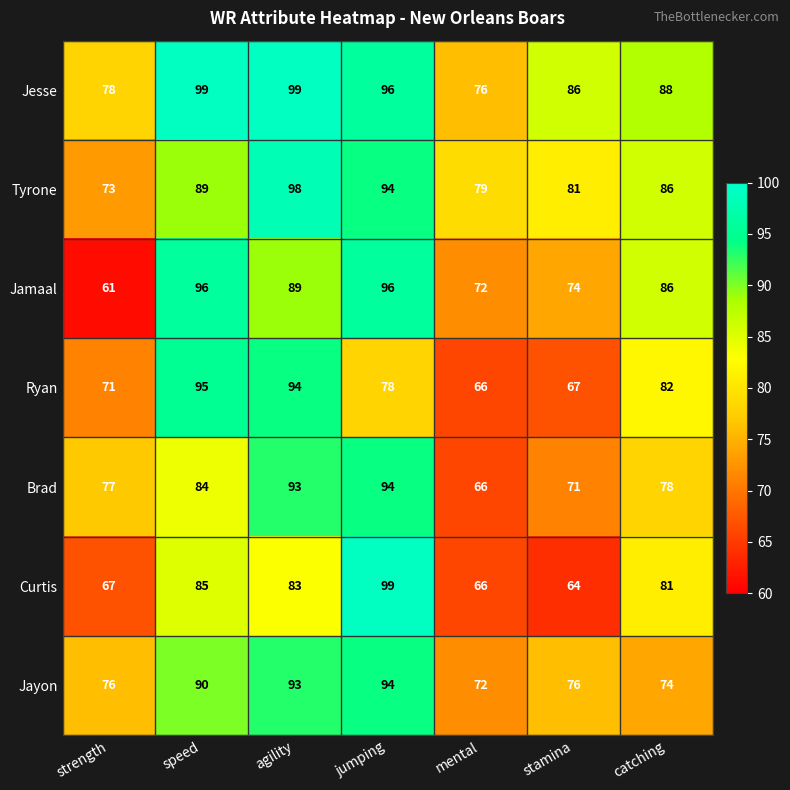

At speed, list the series in order from smallest to largest.

Brad, Curtis, Tyrone, Jayon, Ryan, Jamaal, Jesse